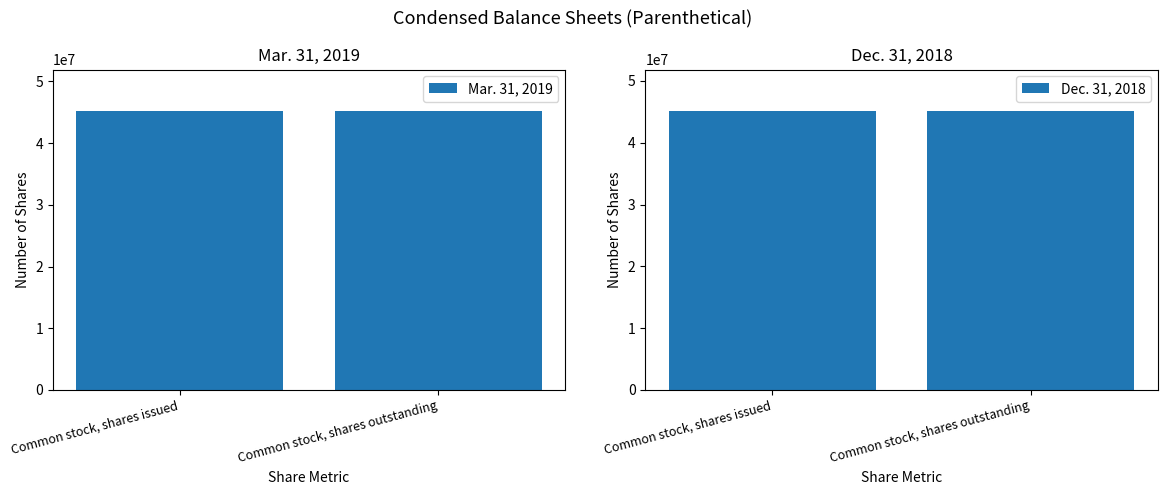

Which category has the lowest value across all series?

Common stock, shares issued